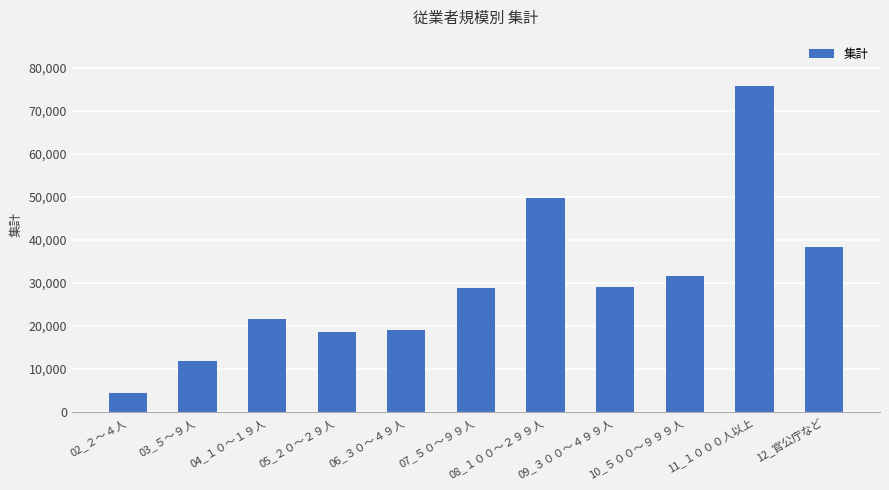

What is the label of the 5th bar from the left?

06_３０～４９人